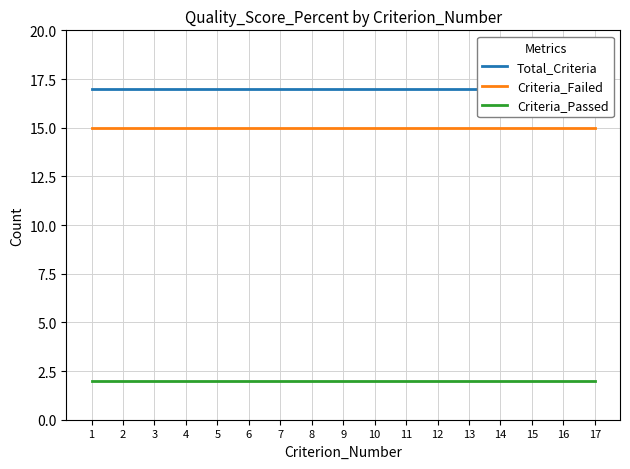

Reading left to right, list all the values displayed in this chart.

Total_Criteria: 17	17	17	17	17	17	17	17	17	17	17	17	17	17	17	17	17
Criteria_Failed: 15	15	15	15	15	15	15	15	15	15	15	15	15	15	15	15	15
Criteria_Passed: 2	2	2	2	2	2	2	2	2	2	2	2	2	2	2	2	2